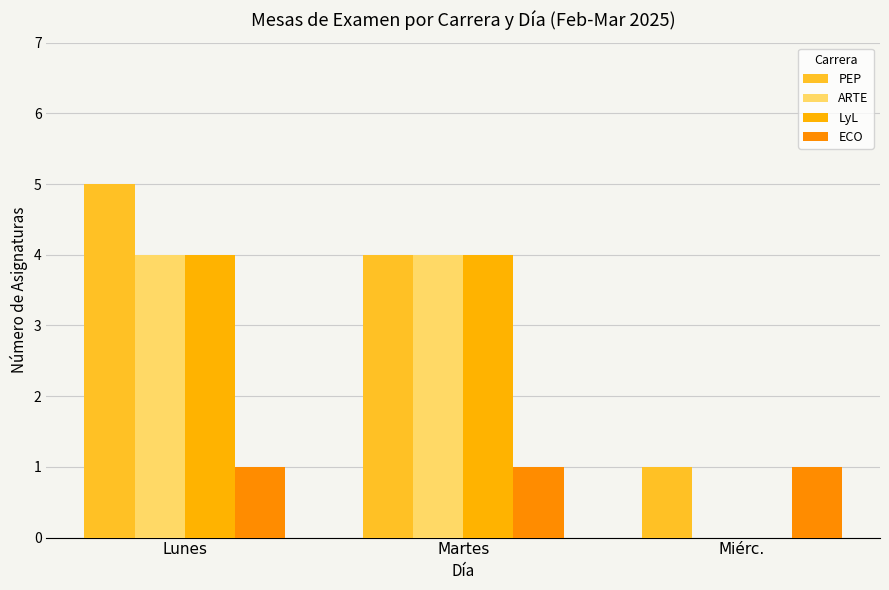

Are the bars grouped side by side (vs. stacked)?

Yes